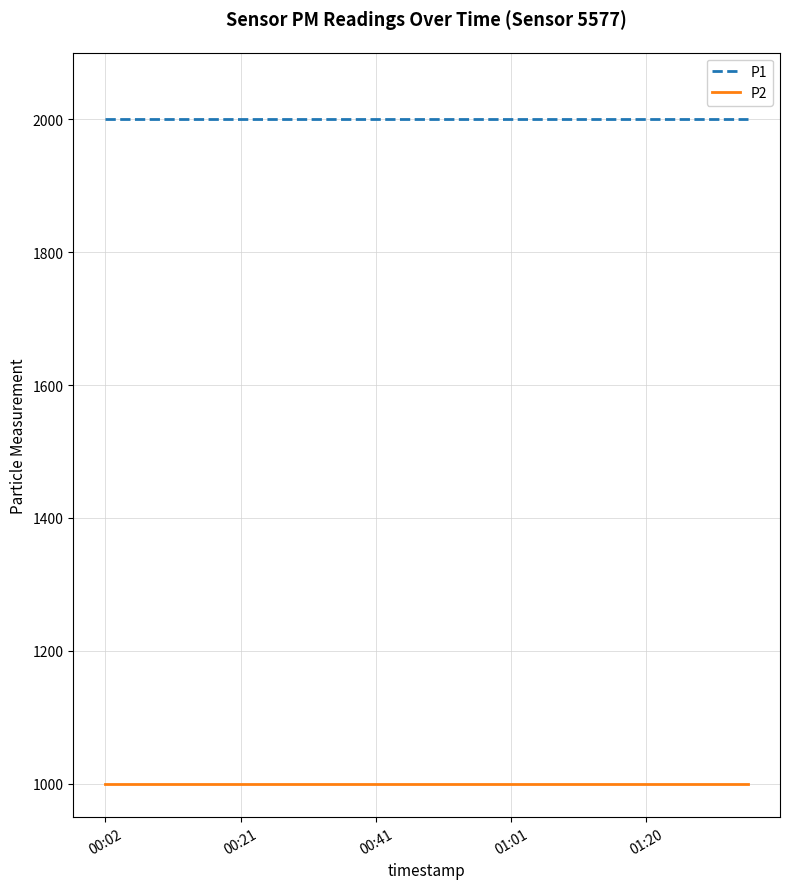

Is this an area chart (filled region under the line)?

No